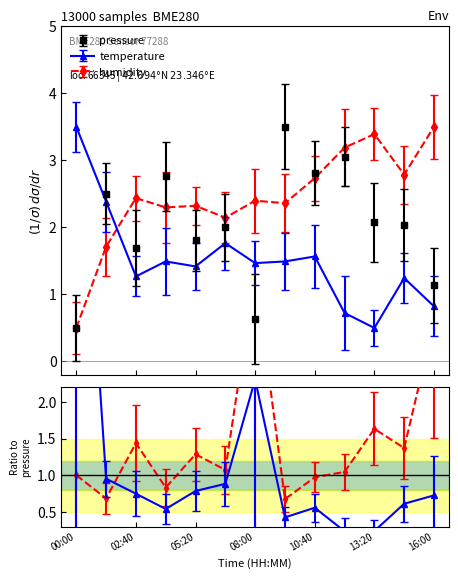

Rank the categories by pressure value from lowest to highest.

00:00, 08:00, 16:00, 02:40, 05:20, 06:40, 14:40, 13:20, 01:20, 04:00, 10:40, 12:00, 09:20